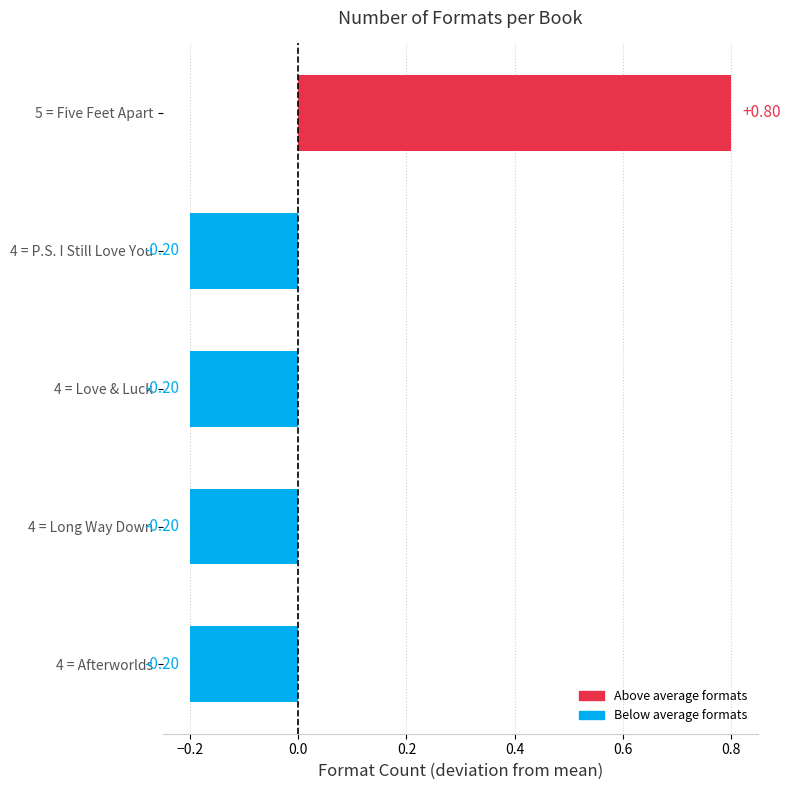

What is the change in value from 5 = Five Feet Apart to 4 = P.S. I Still Love You?

-1.0